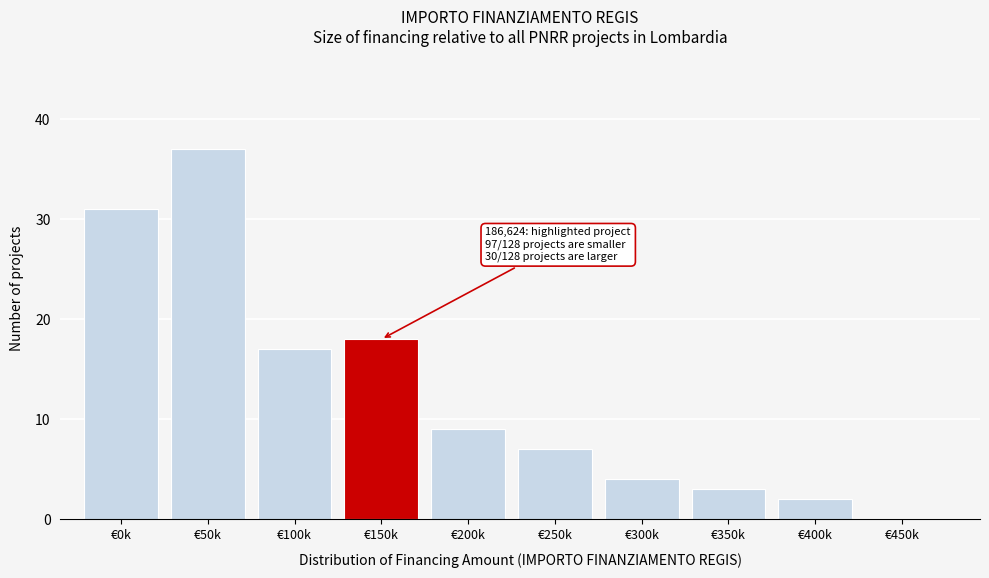

Reading left to right, extract all data points from this chart.

€0k=31	€50k=37	€100k=17	€150k=18	€200k=9	€250k=7	€300k=4	€350k=3	€400k=2	€450k=0